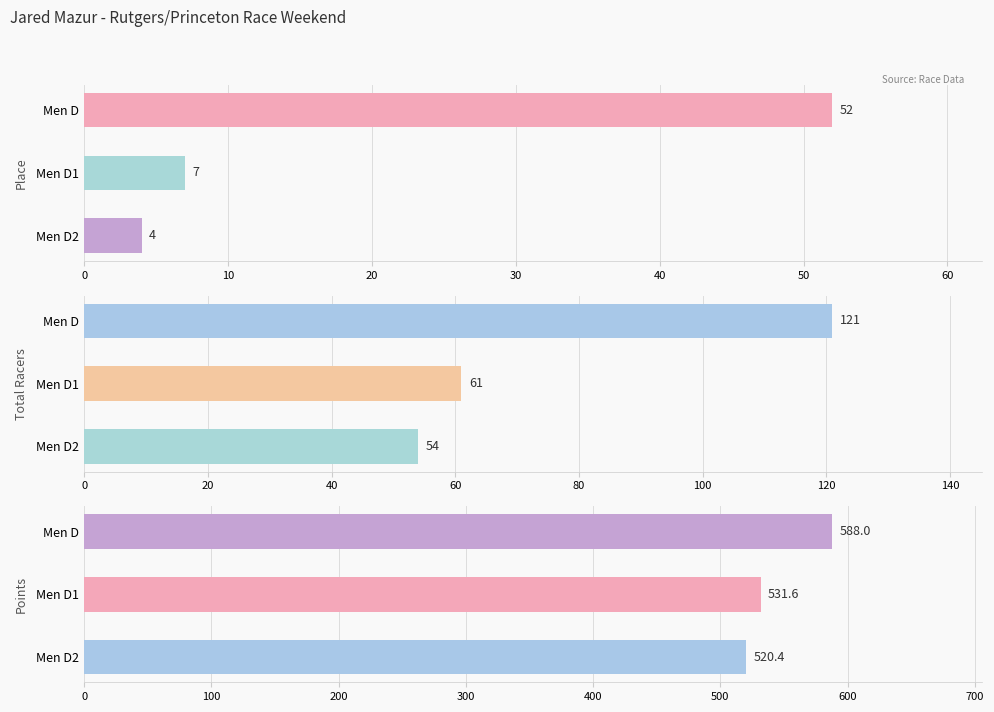

Is it true that Place equals 1.0 at Men D2?

False